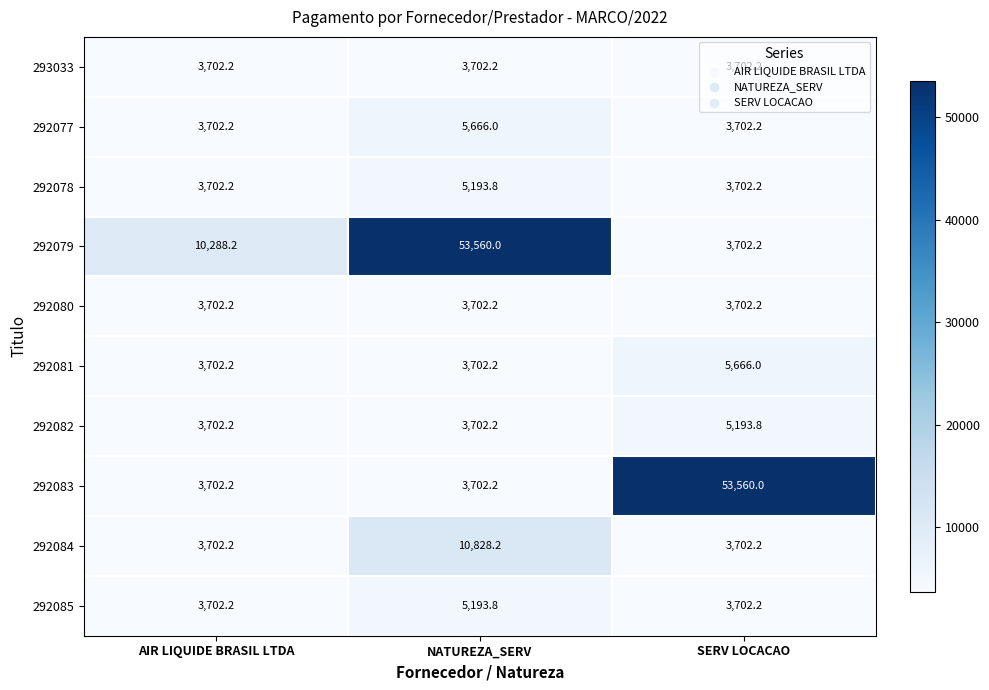

How many categories are shown in the chart?

3